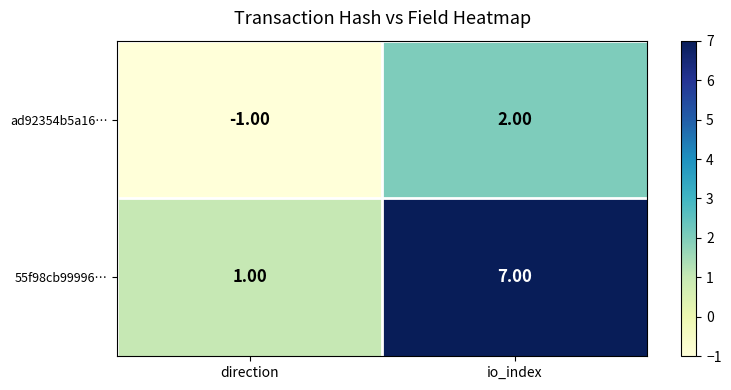

At which category is the sum across all series the highest?

io_index